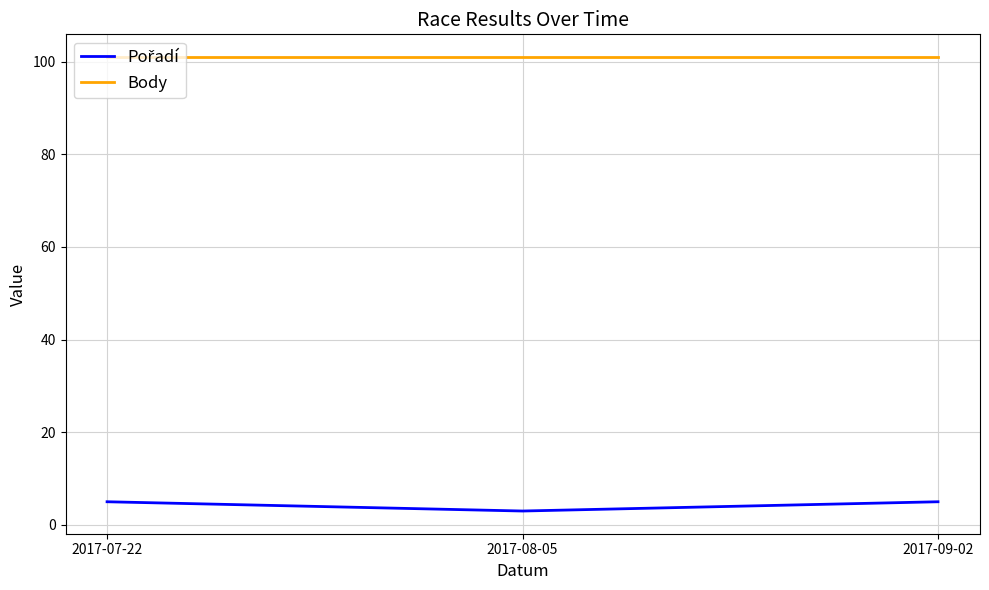

What is the spread (max minus min) of values at 2017-09-02?

96